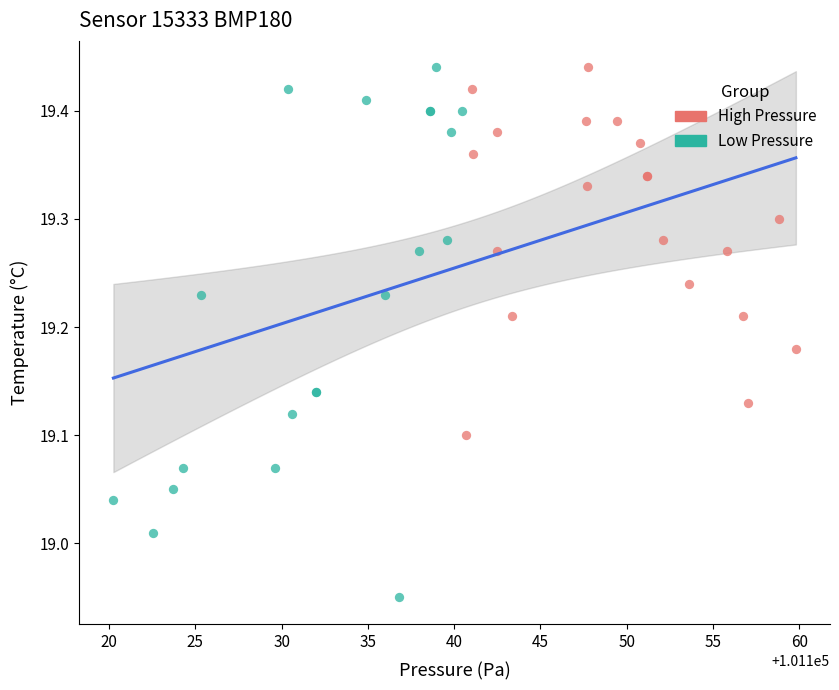

What are all the series names shown in the legend?

High Pressure, Low Pressure